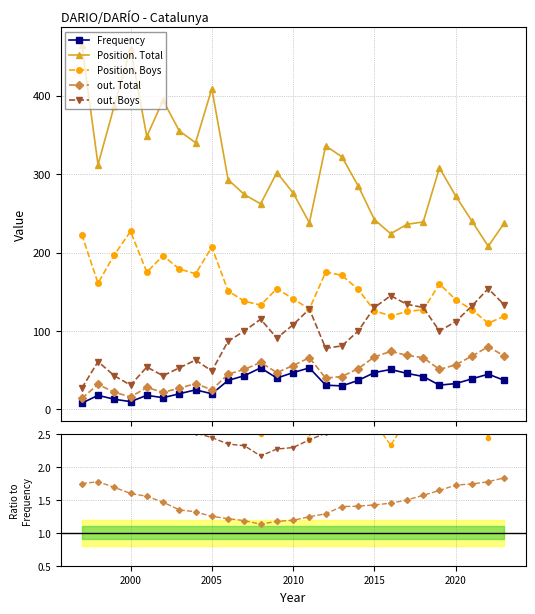

True or false: Frequency and out. Total intersect in this chart.

False